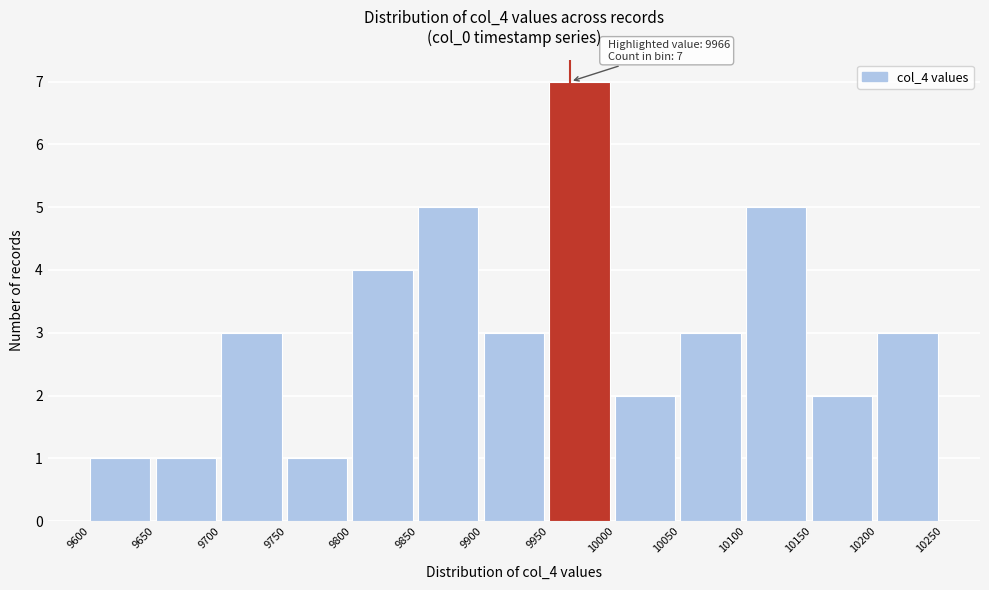

Which range on the x-axis has the tallest bar?

9950 to 10000